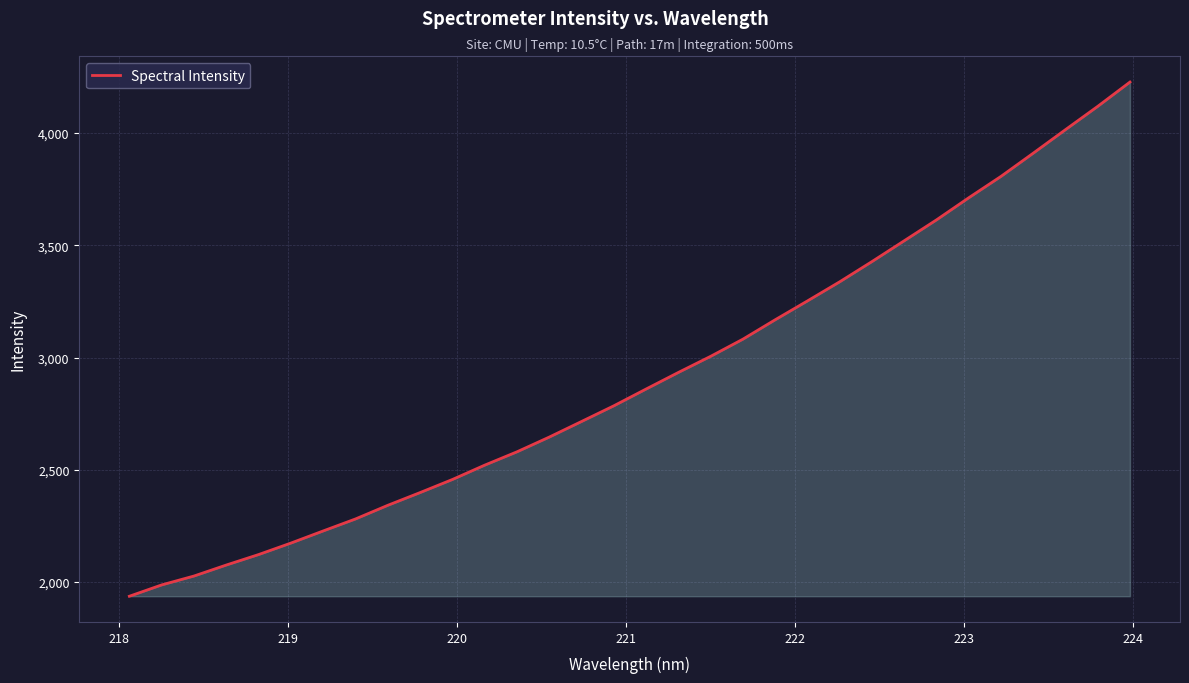

What is the difference between the maximum and minimum values?

2291.2